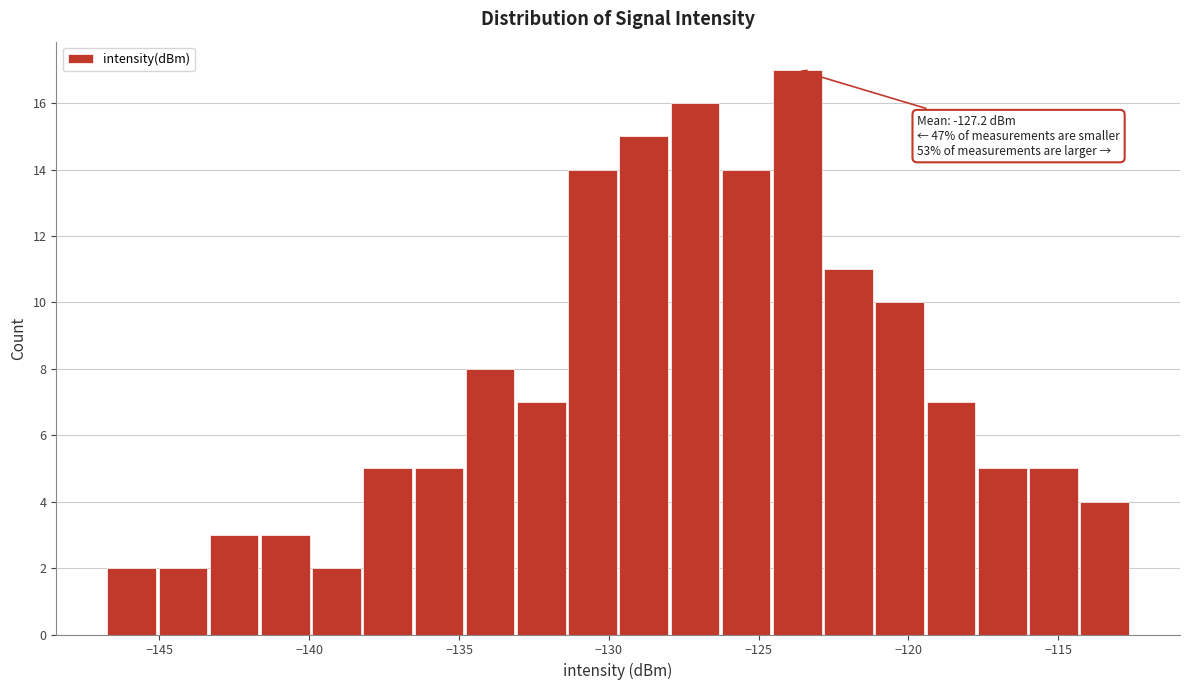

Read against the x-axis, roughly where is the centre of the tallest bar?

-123.5